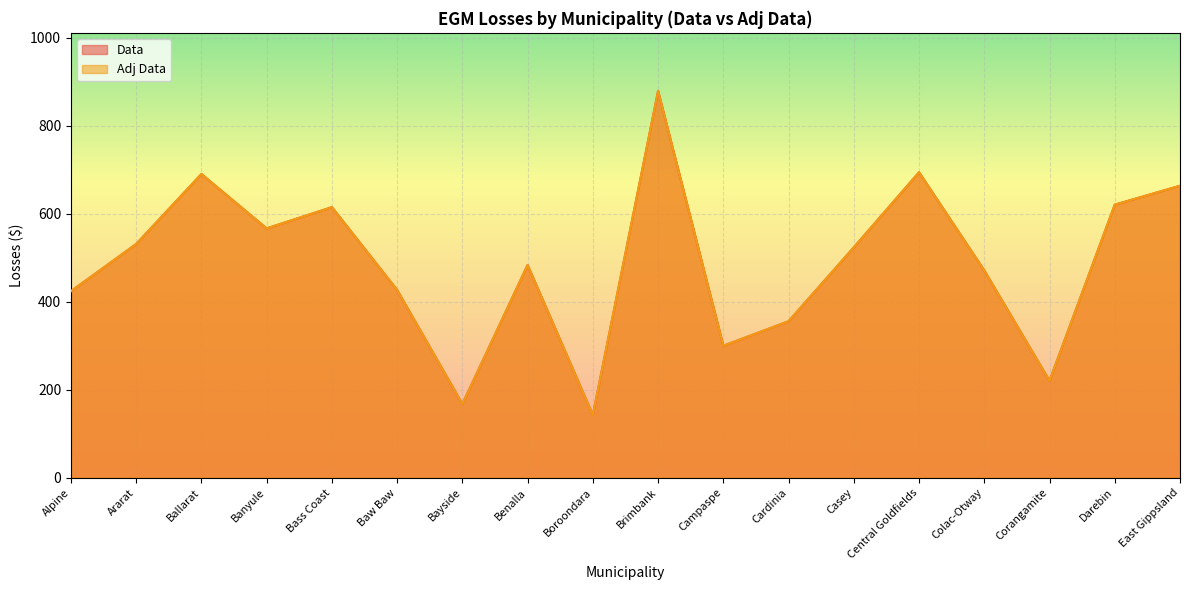

At which category does Adj Data reach its first local valley?

Banyule